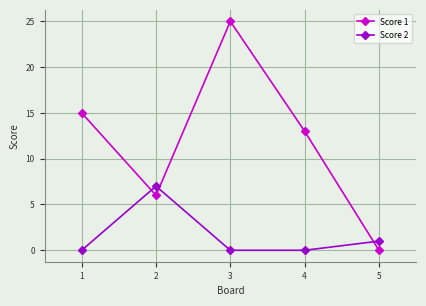

How many distinct data groups are displayed?

2